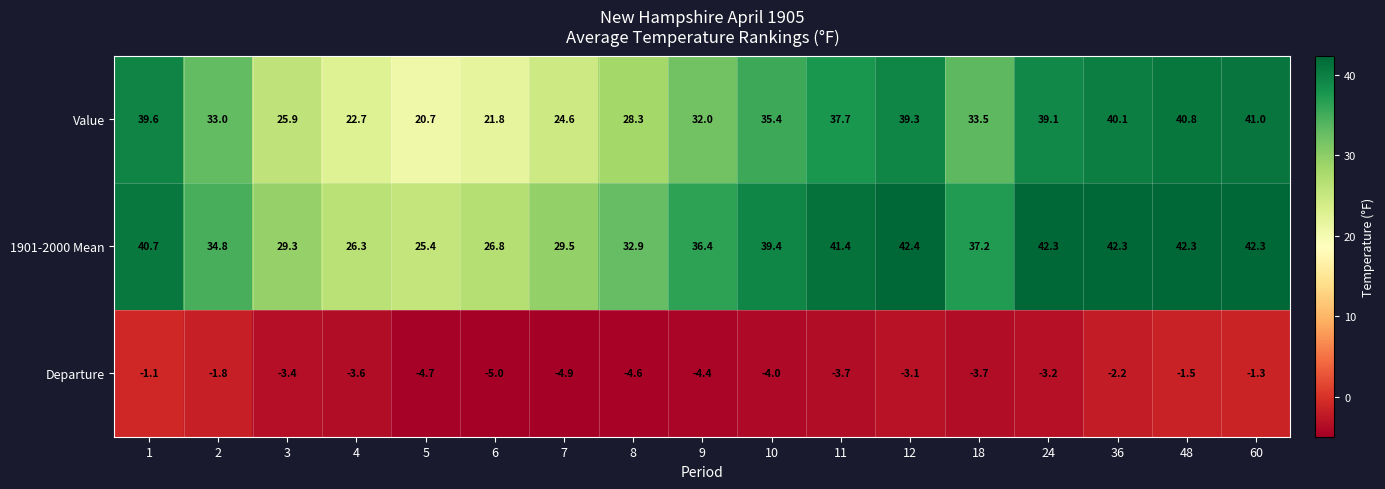

The Value series shows 5.0 at 6. True or false?

False